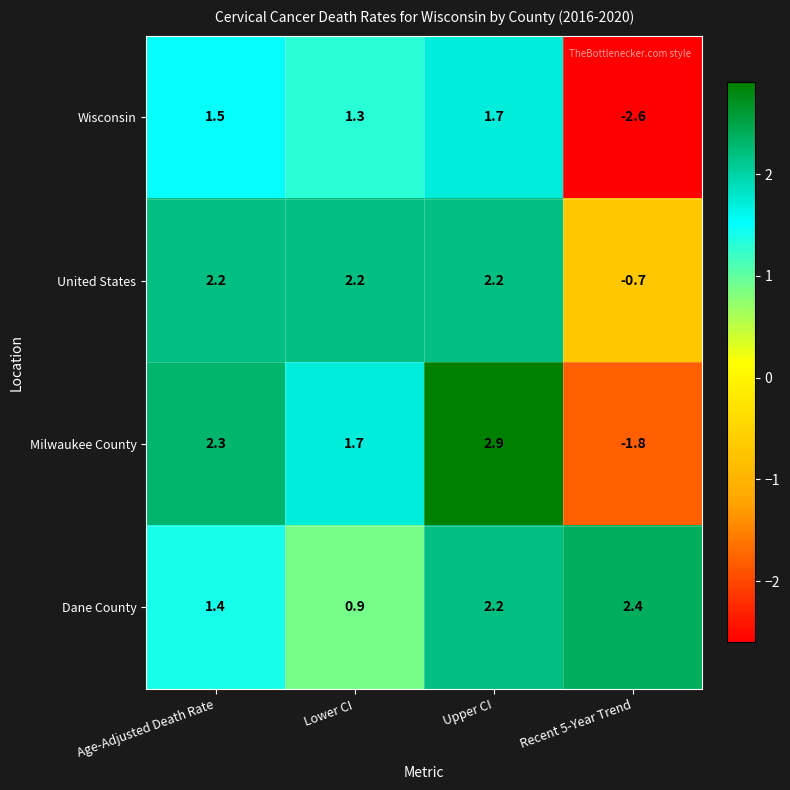

What is the minimum value shown in the chart?

-2.6